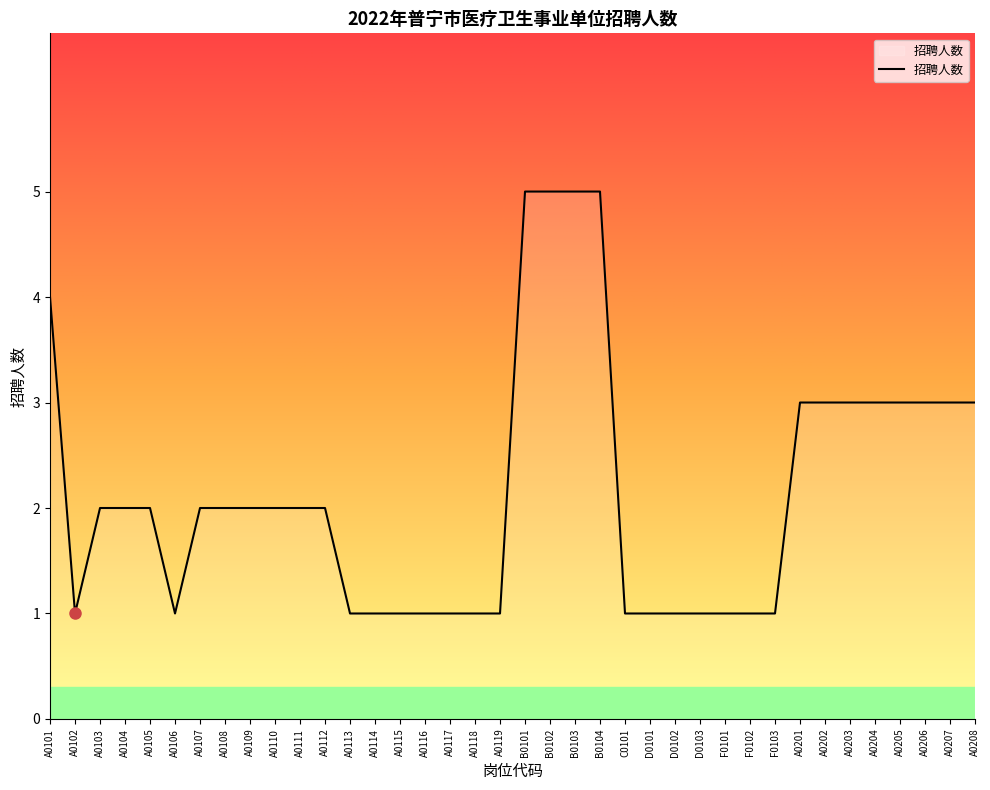

What is the change in value from A0110 to A0206?

+1